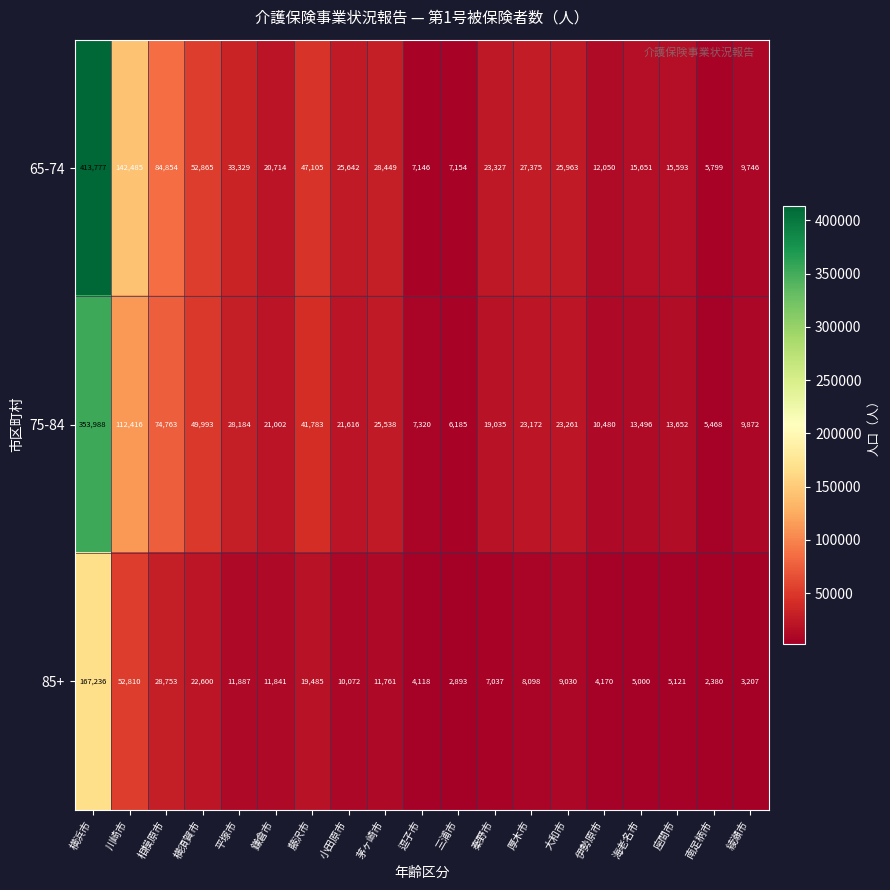

What is the minimum value shown in the chart?

2380